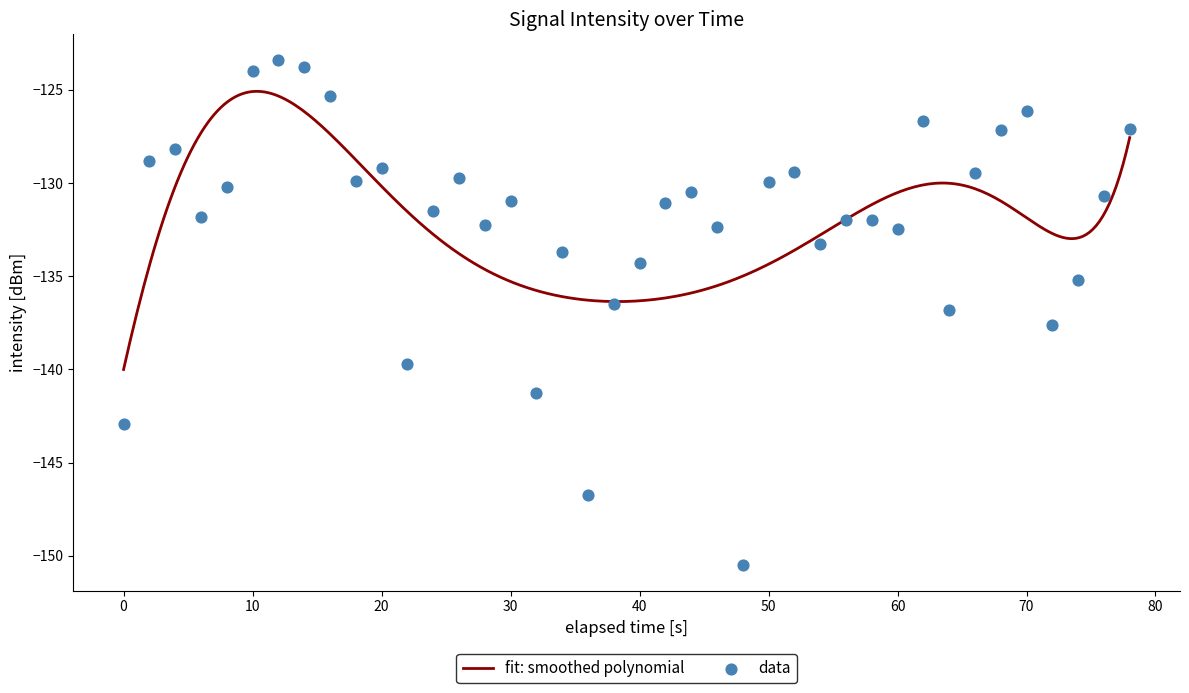

What is the lowest value of the fit: smoothed polynomial series?

-140.0